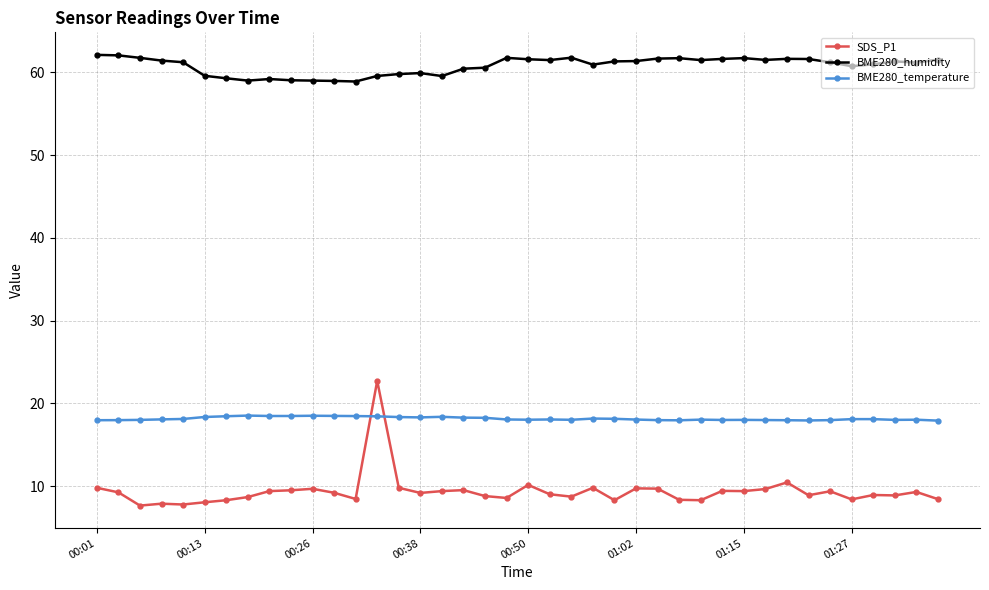

What is the smallest value displayed?

7.7